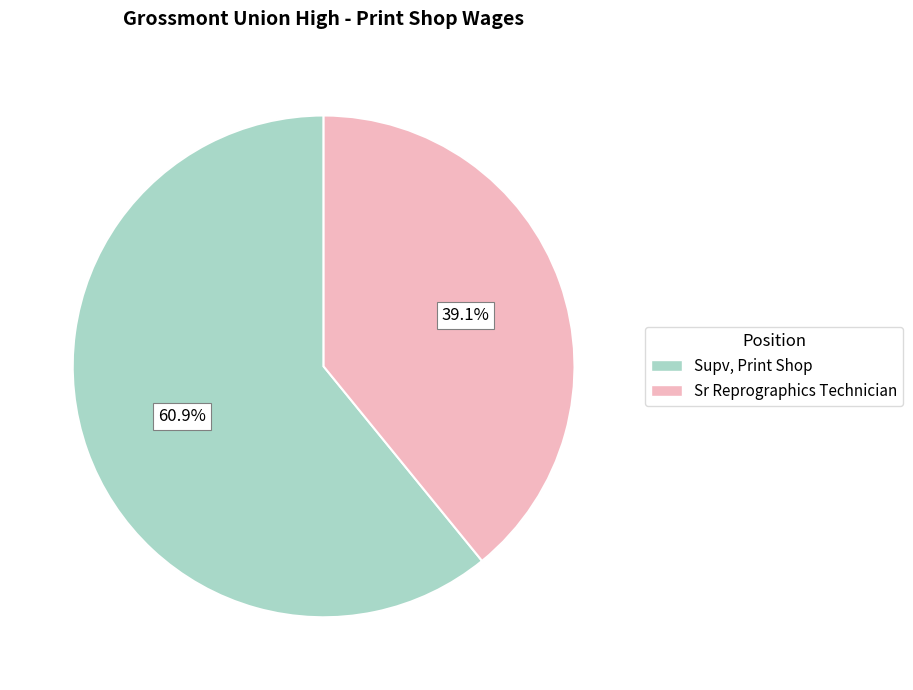

Count the number of slices in the pie.

2